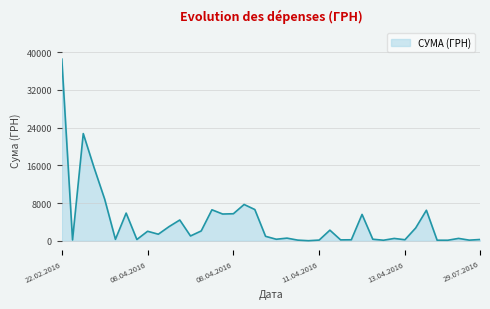

What is the maximum value shown in the chart?

38530.0